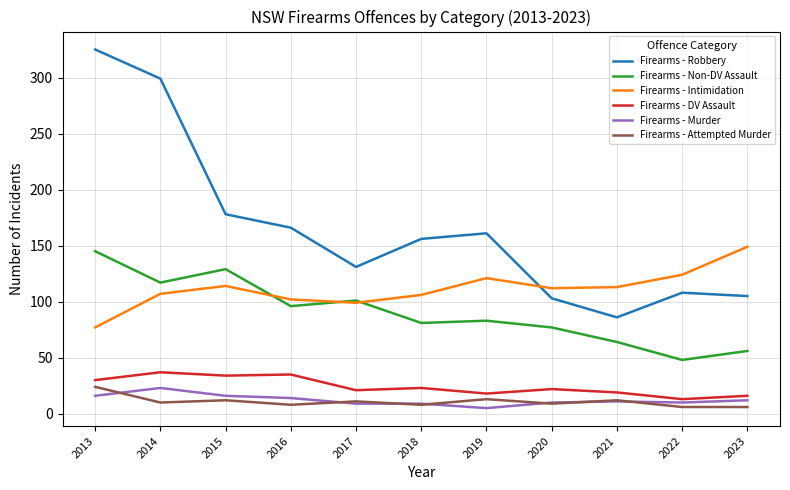

At how many categories does at least one series exceed 247?

2